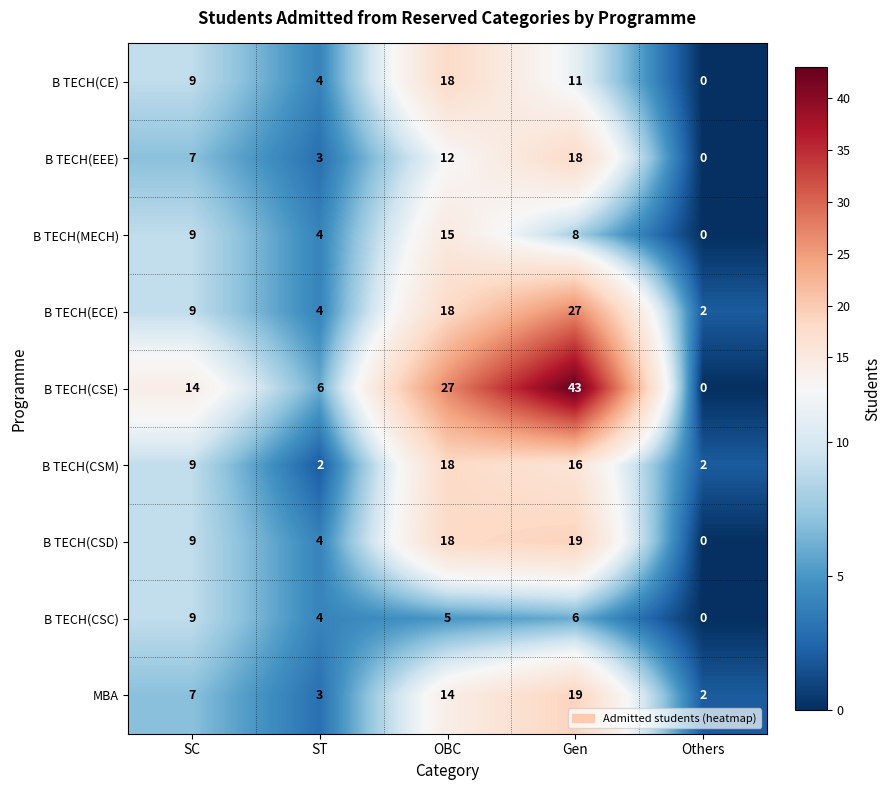

Count the number of data series in this chart.

9